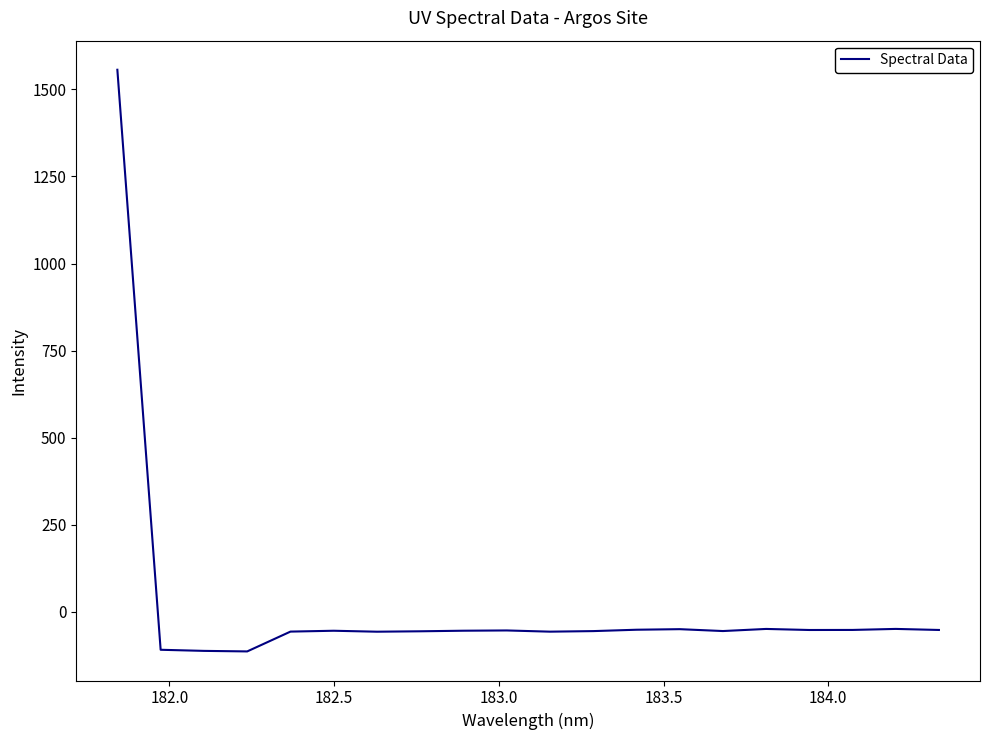

What is the difference between the maximum and minimum values?

1670.4